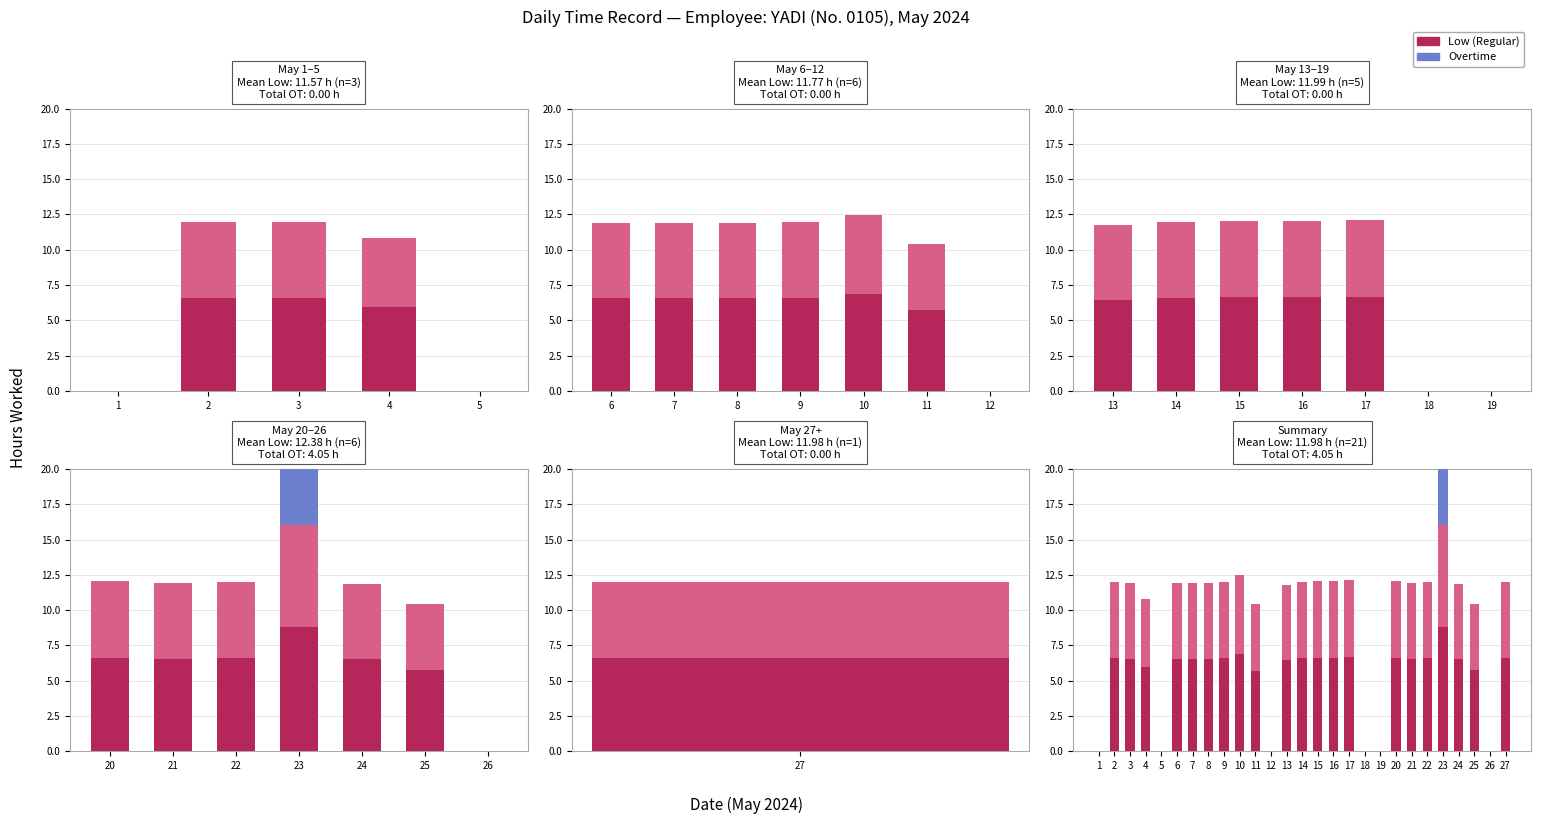

Which category has the lowest value in the Overtime series?

1